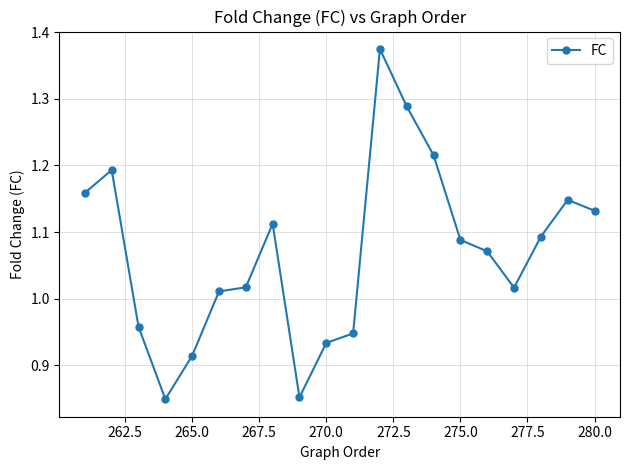

What is the minimum value shown in the chart?

0.8